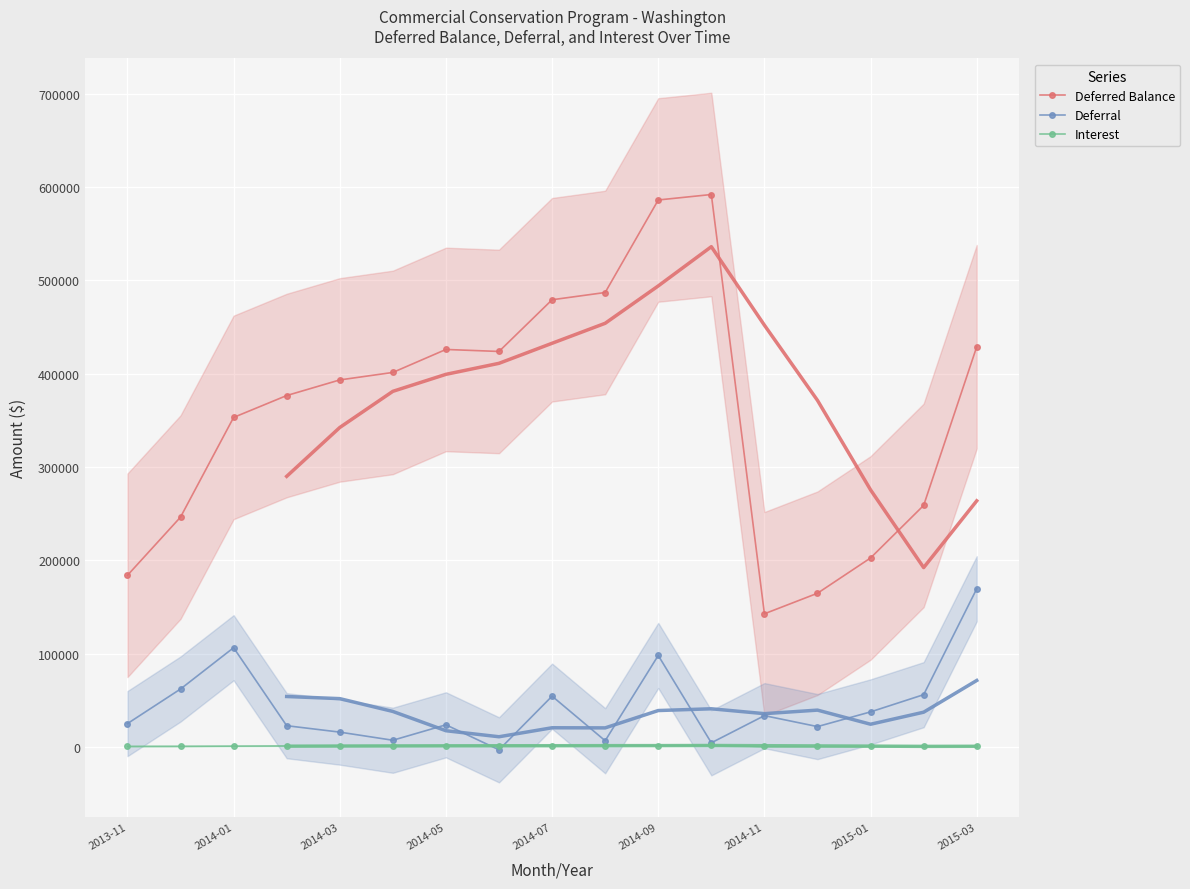

What is the sum of all Deferral values?

739090.8